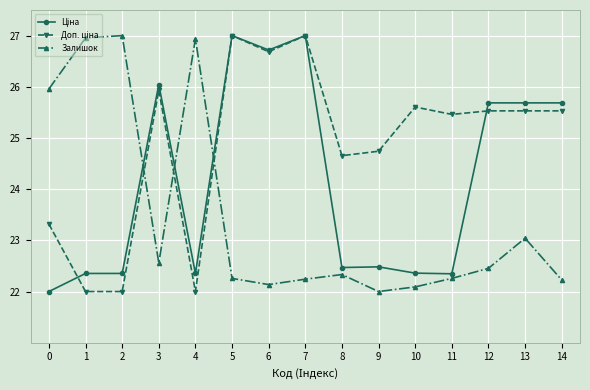

What is the difference between the highest and lowest values at 5?

4.7